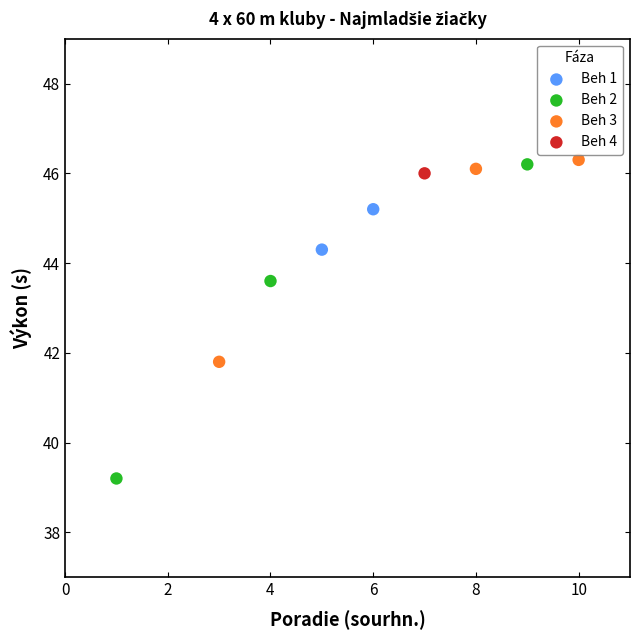

Which series contains the highest Y value?

Beh 3